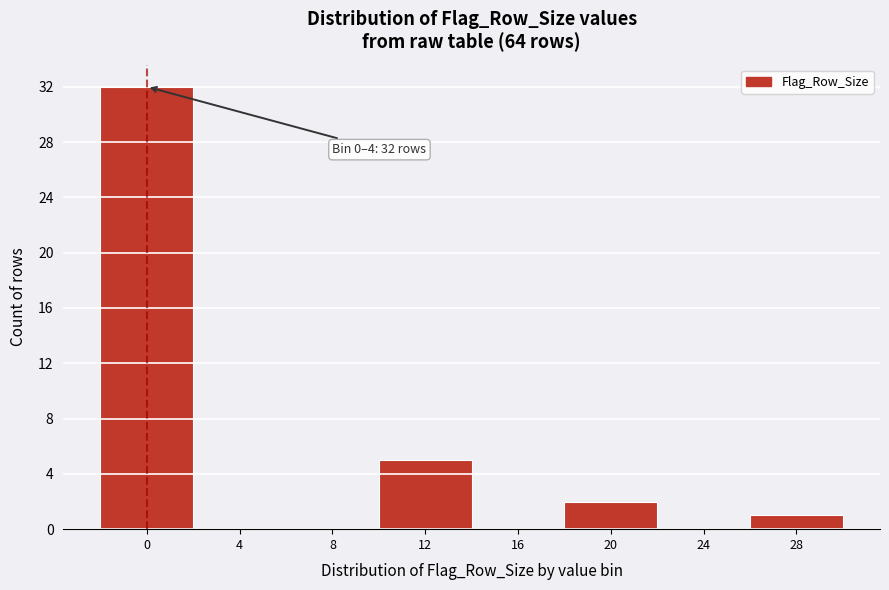

Reading right to left, what are all the values shown in this chart?

28=1	24=0	20=2	16=0	12=5	8=0	4=0	0=32